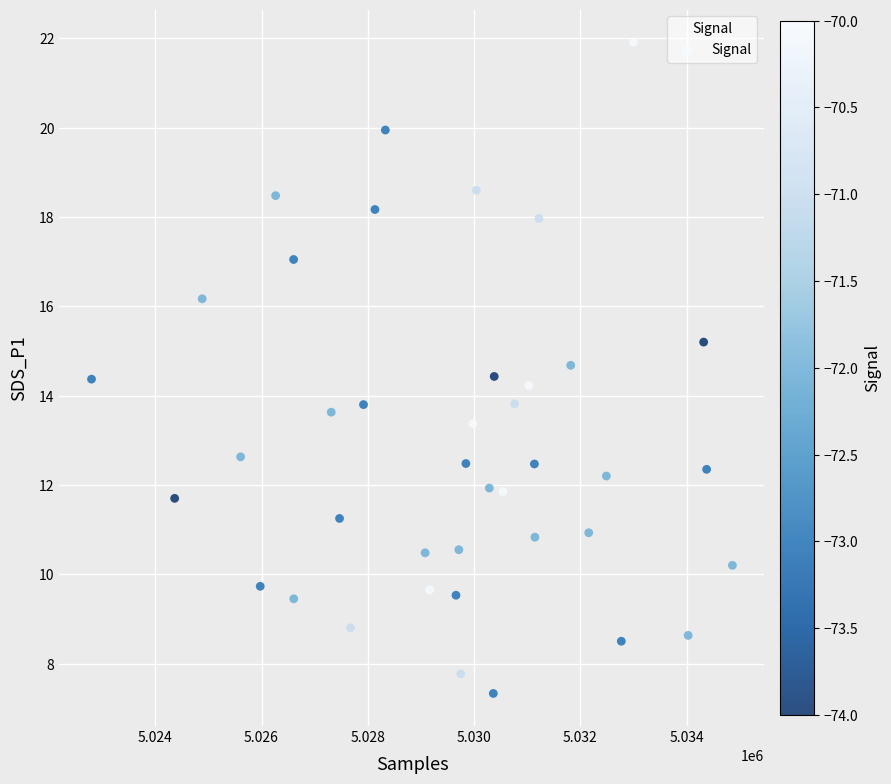

What is the range of X values (max minus min)?

12057.0